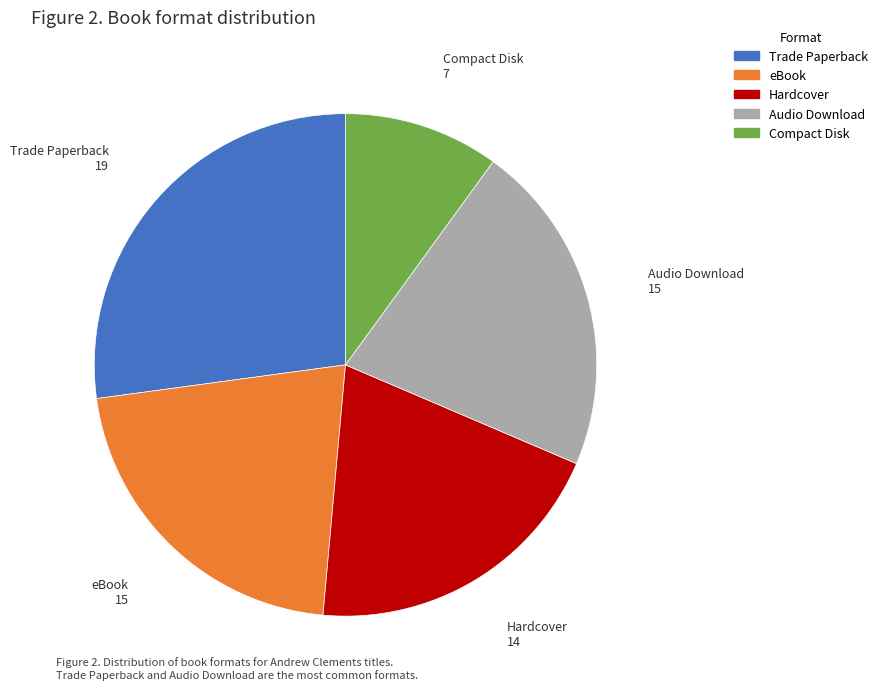

Between Trade Paperback and Compact Disk, which is larger?

Trade Paperback